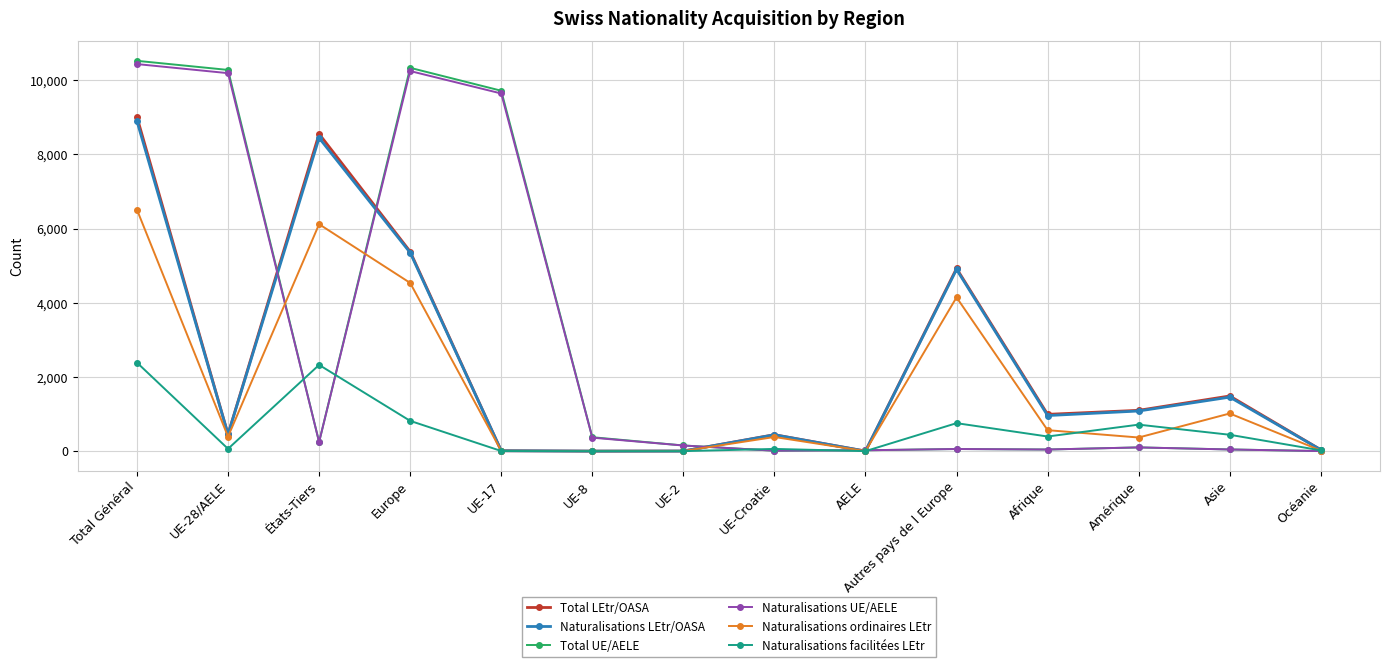

How many lines are shown in the chart?

6